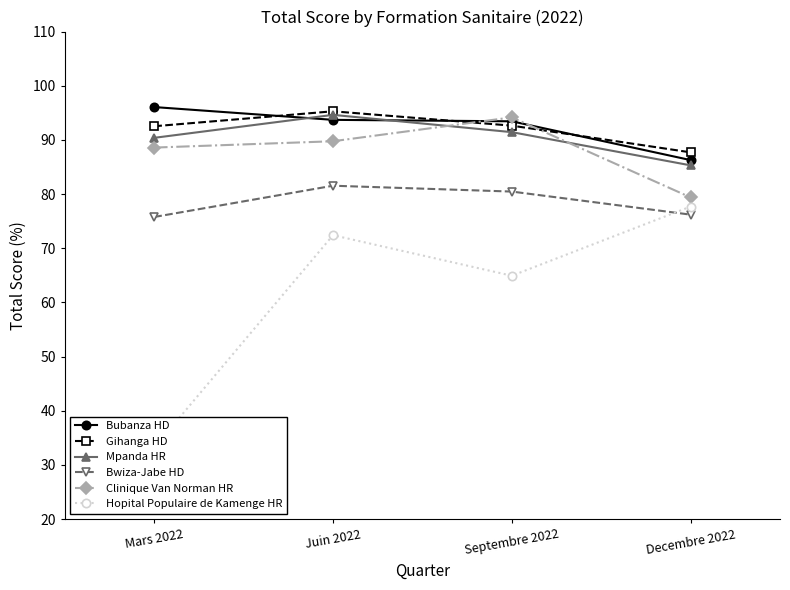

Is this an area chart (filled region under the line)?

No